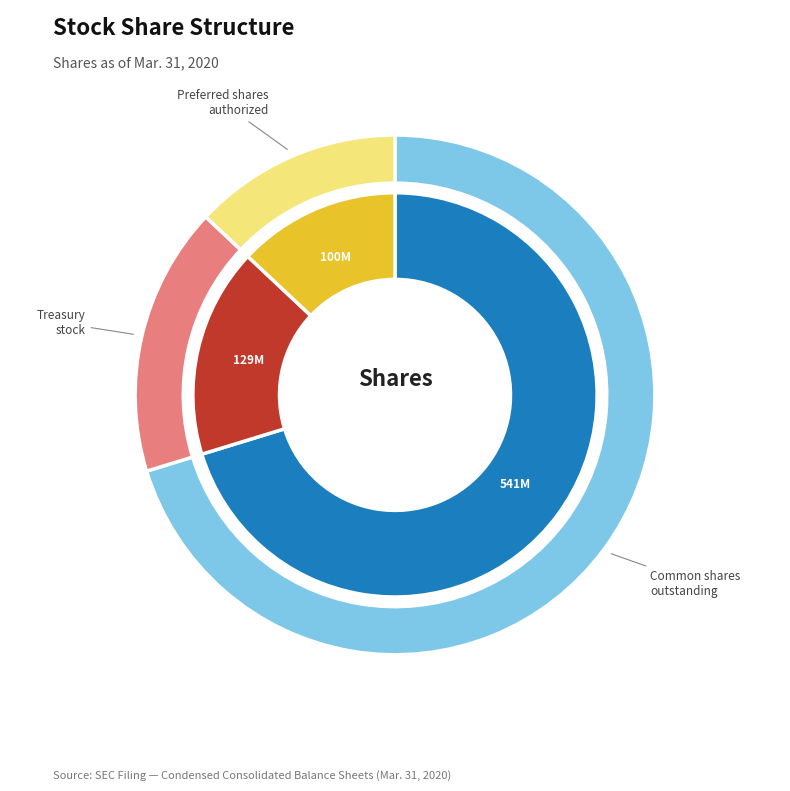

Which category accounts for the majority?

Common stock, shares outstanding